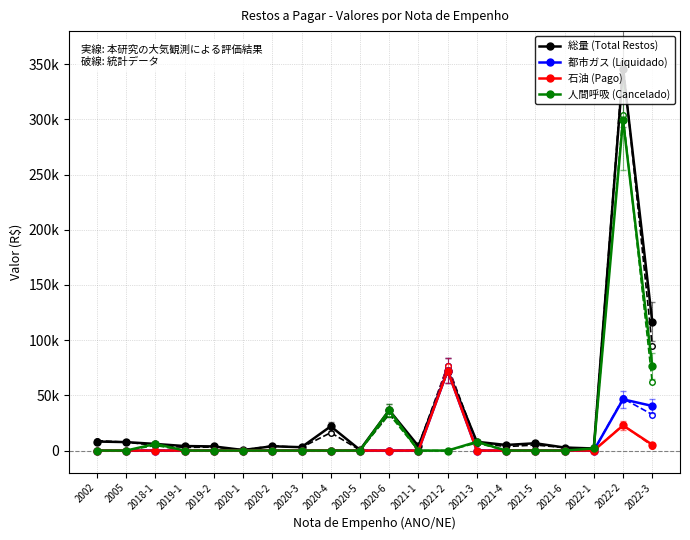

What is the sum of all 石油 (Pago) values?

100509.5